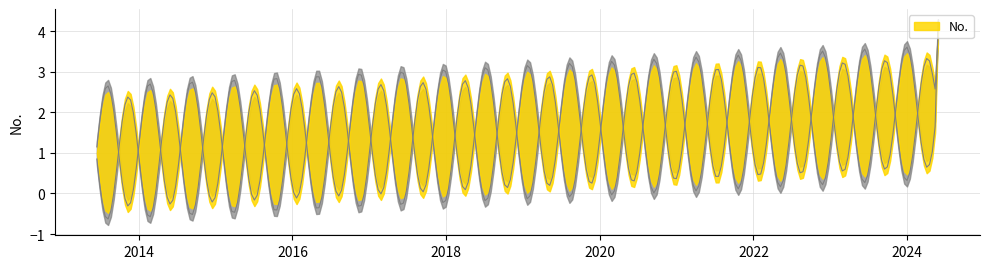

Is it true that the value at 2024-05-12 is 2?

True